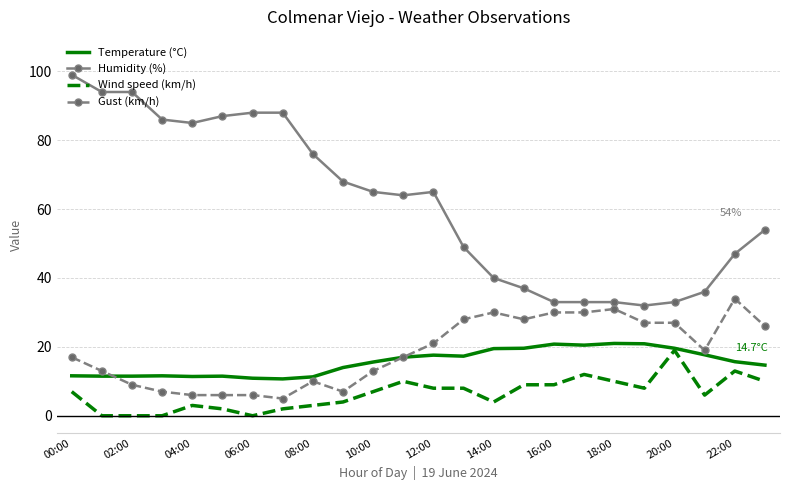

What is the maximum value for Humidity (%)?

99.0